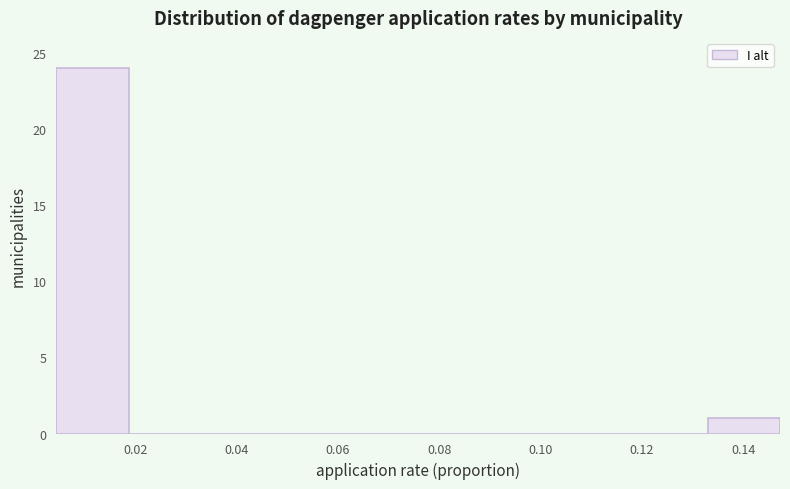

How tall is the bar that spans 0.132 to 0.148 on the x-axis? Neither the bar edges nor the heights are printed on the chart, so give them approximately, as read against the axes.

1